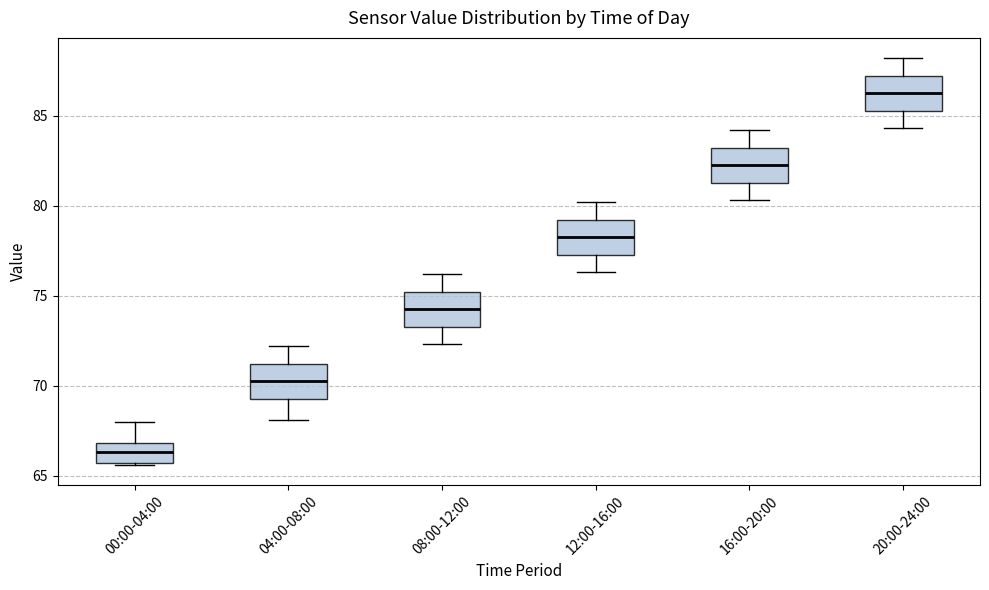

Reading left to right, transcribe this box plot: for each box, give where its median line is, the range the box spans, and where its two whiskers end, as read against the y-axis. The values are not printed on the chart, so give them approximately, as read against the axis.

00:00-04:00: median 66.5, box 65.5 to 67.0, whiskers 65.5 to 68.0
04:00-08:00: median 70.5, box 69.5 to 71.0, whiskers 68.0 to 72.0
08:00-12:00: median 74.5, box 73.5 to 75.0, whiskers 72.5 to 76.0
12:00-16:00: median 78.5, box 77.5 to 79.0, whiskers 76.5 to 80.0
16:00-20:00: median 82.5, box 81.5 to 83.0, whiskers 80.5 to 84.0
20:00-24:00: median 86.5, box 85.5 to 87.0, whiskers 84.5 to 88.0